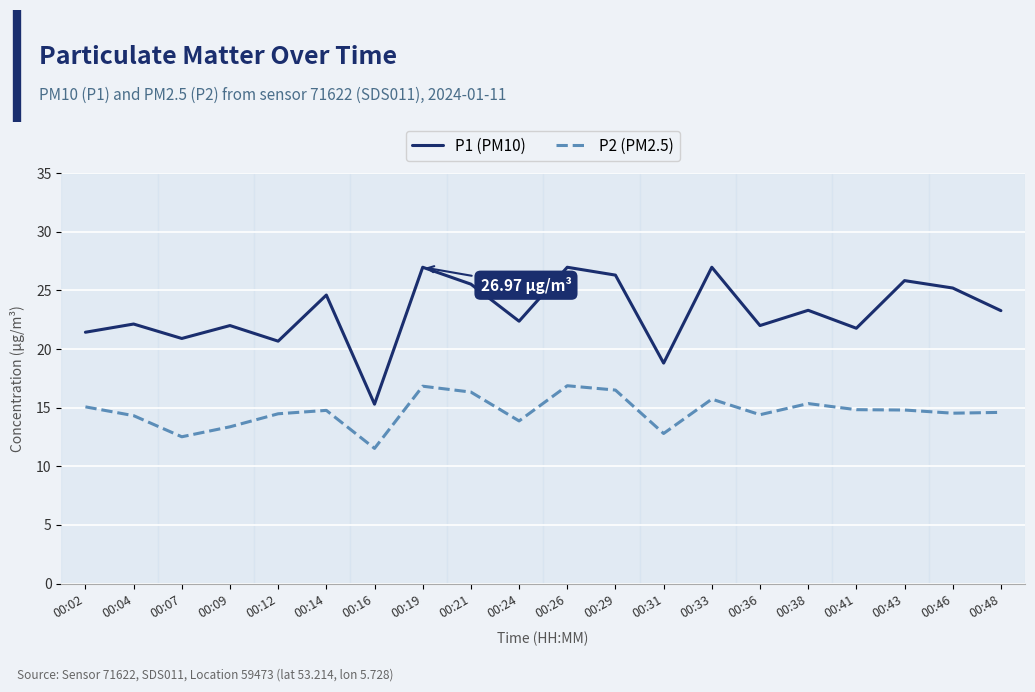

Between 00:24 and 00:29, which series saw the biggest shift?

P1 (PM10)